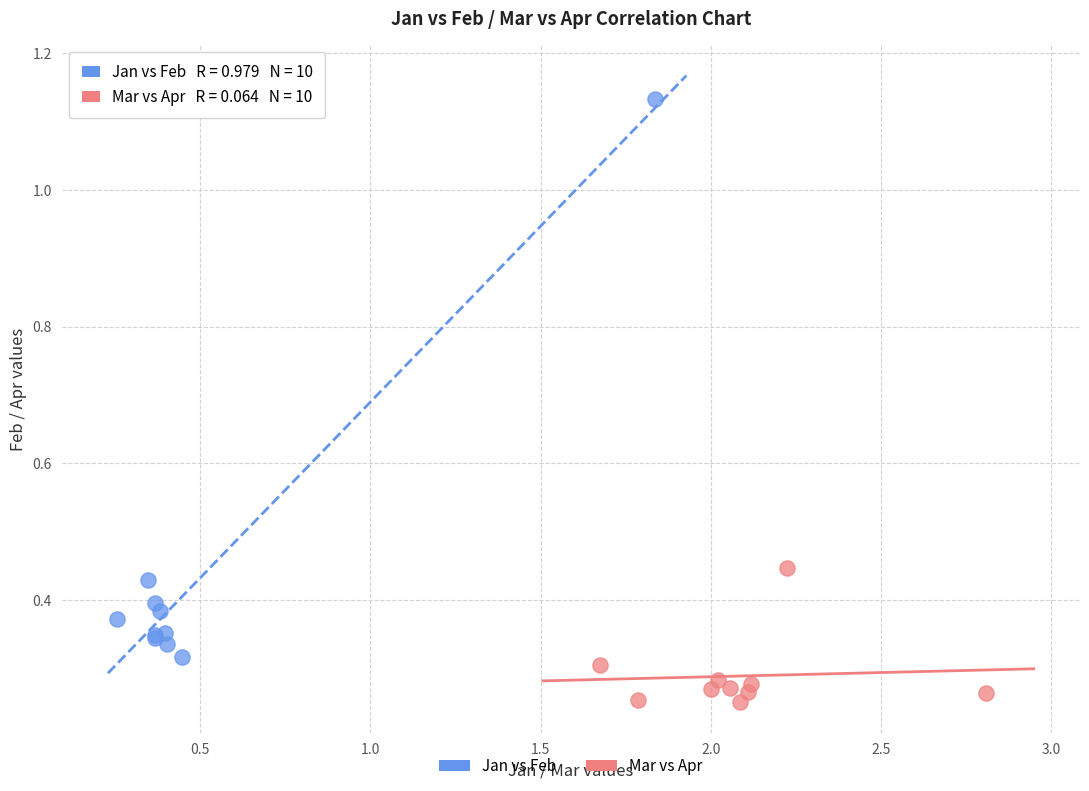

Which series has the widest spread of Y values?

Jan vs Feb